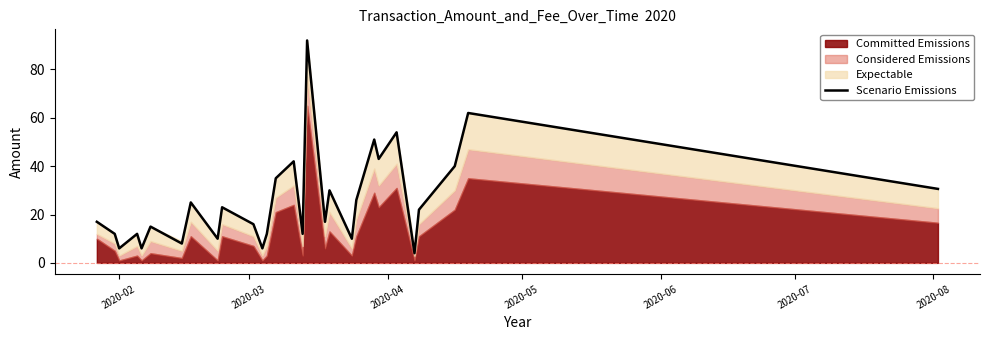

What is the maximum value for Scenario Emissions?

92.0